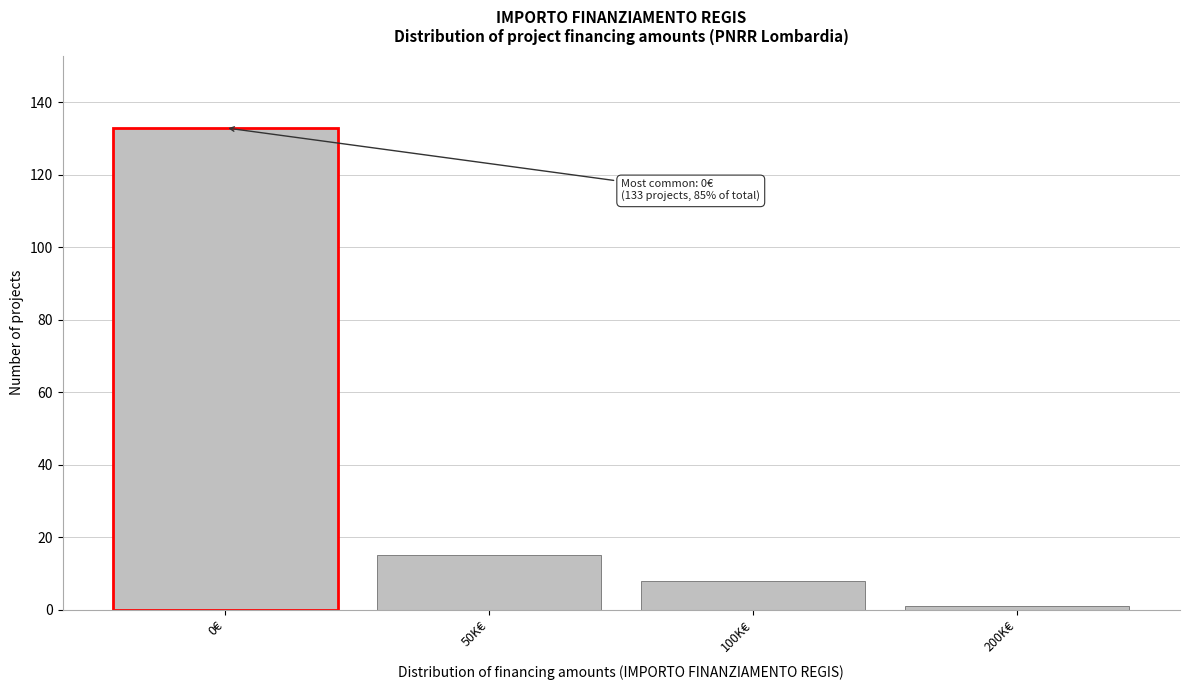

Reading right to left, extract all data points from this chart.

1	8	15	133